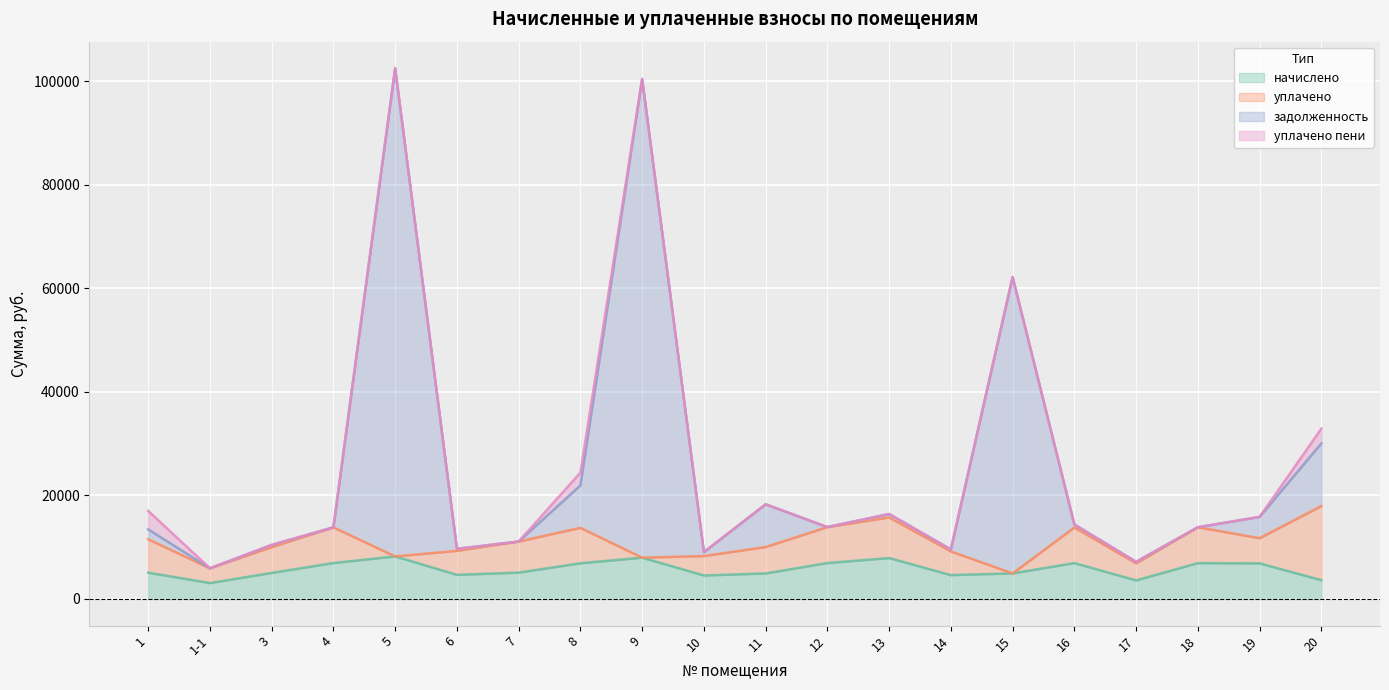

Which series changed the most between 4 and 9?

задолженность